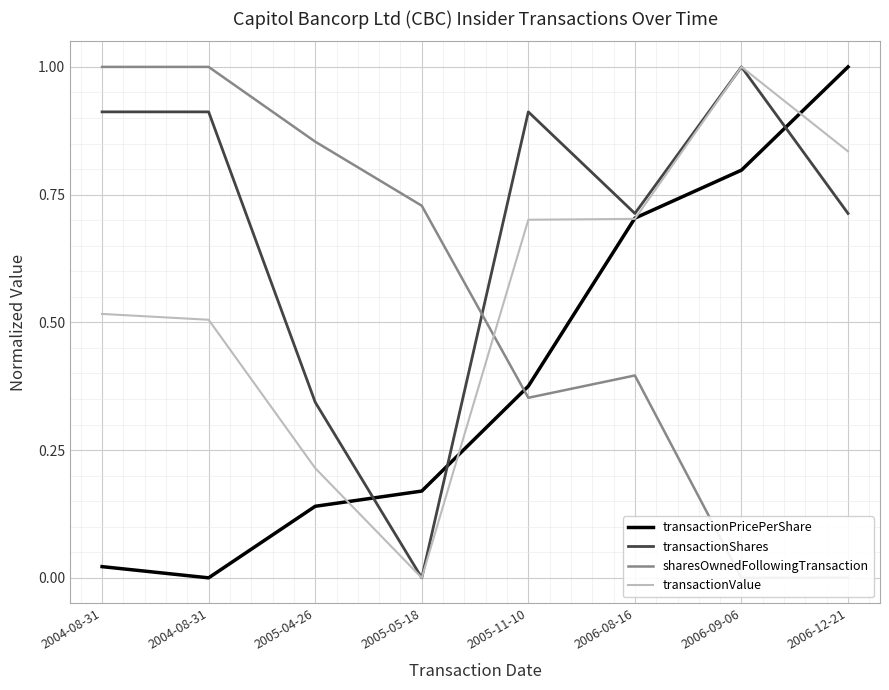

Reading left to right, transcribe all the data shown in this chart.

transactionPricePerShare: 0.0	0.0	0.1	0.2	0.4	0.7	0.8	1.0
transactionShares: 0.9	0.9	0.3	0.0	0.9	0.7	1.0	0.7
sharesOwnedFollowingTransaction: 1.0	1.0	0.9	0.7	0.4	0.4	0.0	0.0
transactionValue: 0.5	0.5	0.2	0.0	0.7	0.7	1.0	0.8